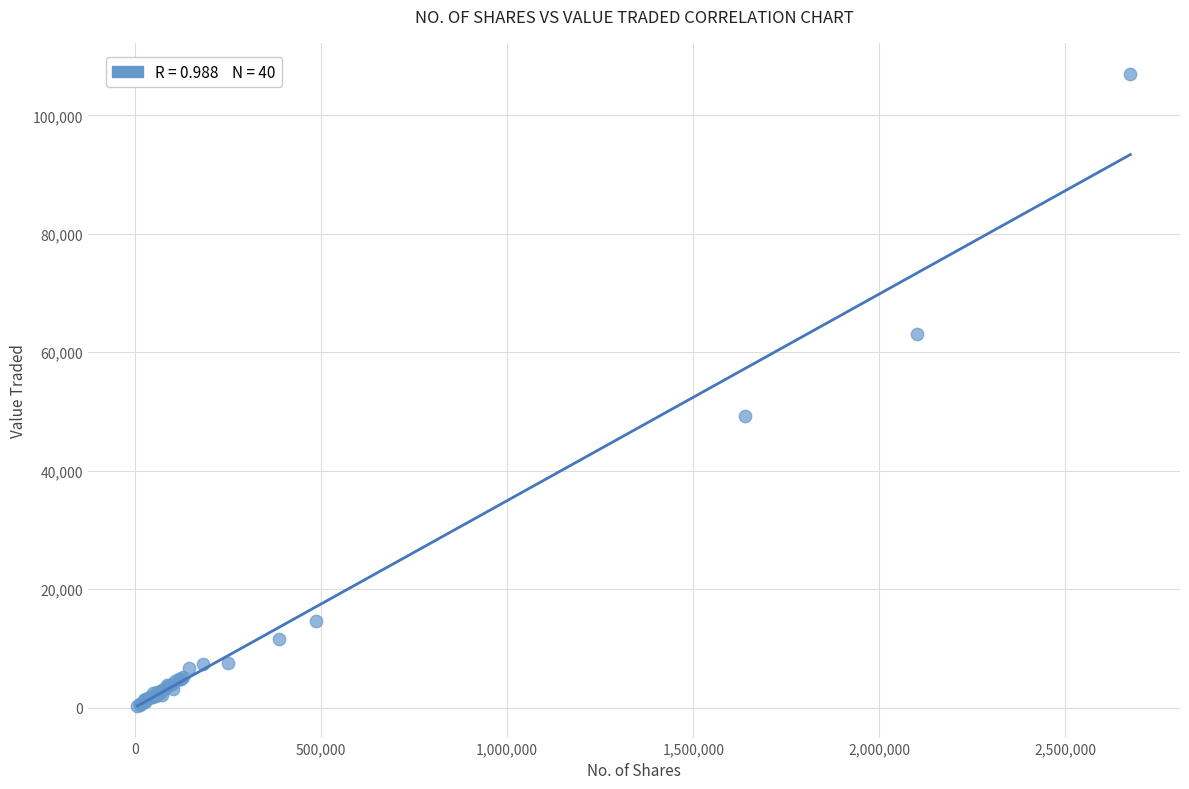

What Y value in the scatter plot is closest to 53589?

49202